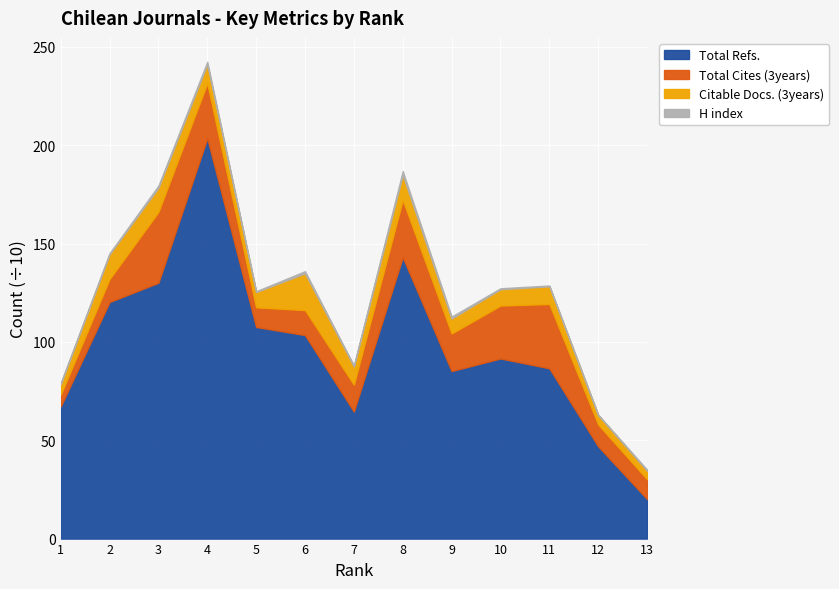

List the series in order of their peak value, highest first.

Total Refs., Total Cites (3years), Citable Docs. (3years), H index